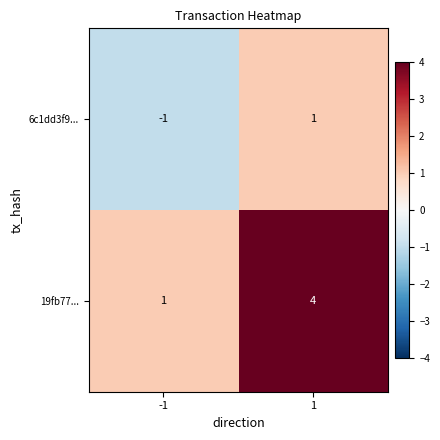

Which series has the largest total across all categories?

19fb77...